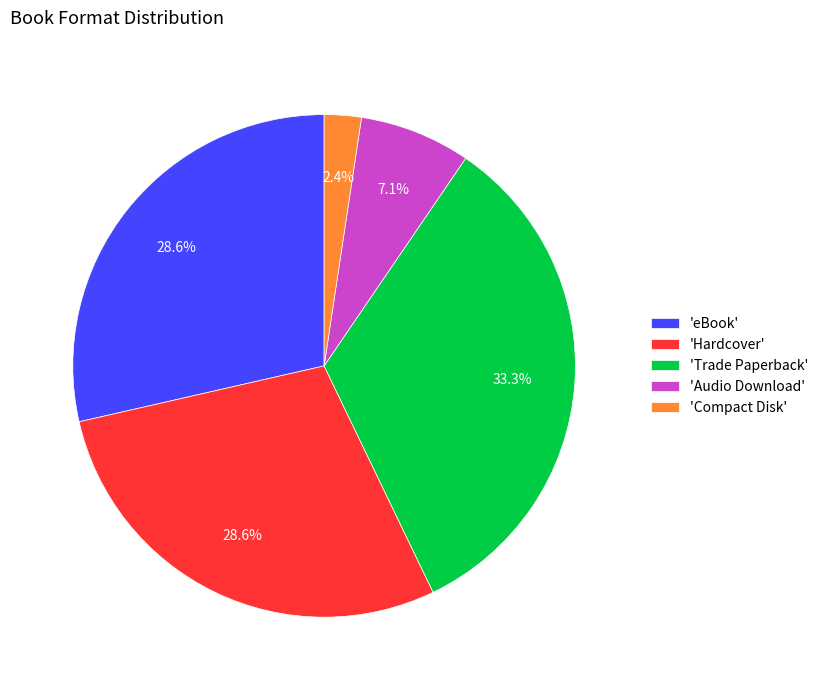

What percentage is NOT represented by 'Hardcover'?

71.4%